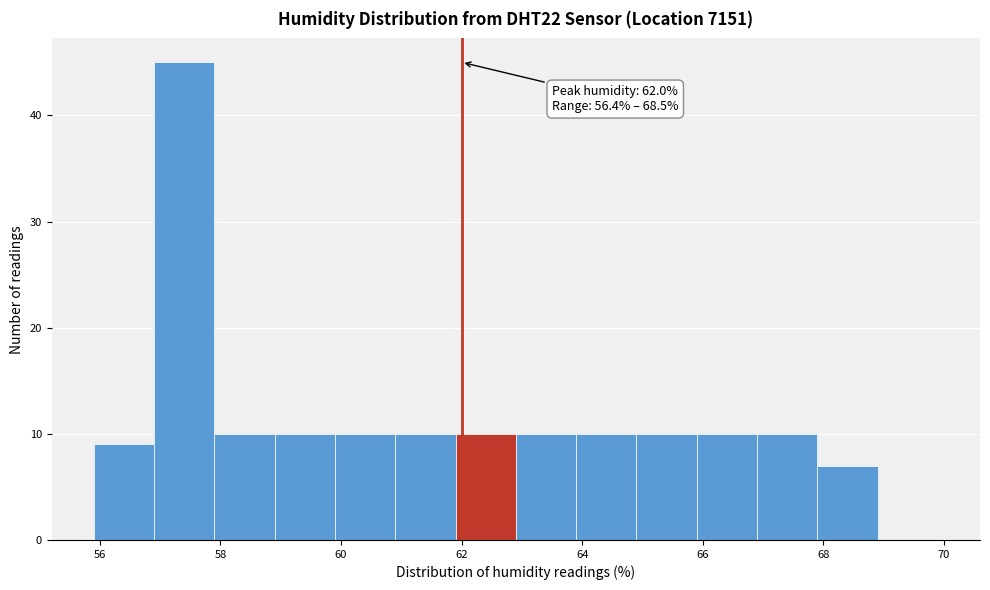

Which range on the x-axis has the tallest bar?

56.9 to 57.9